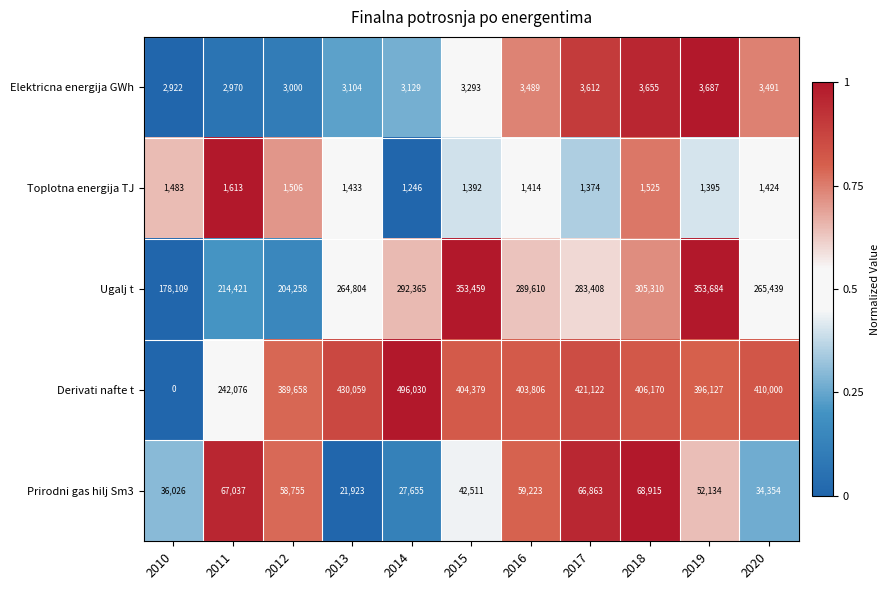

At which category does the chart reach its minimum across all series?

2010